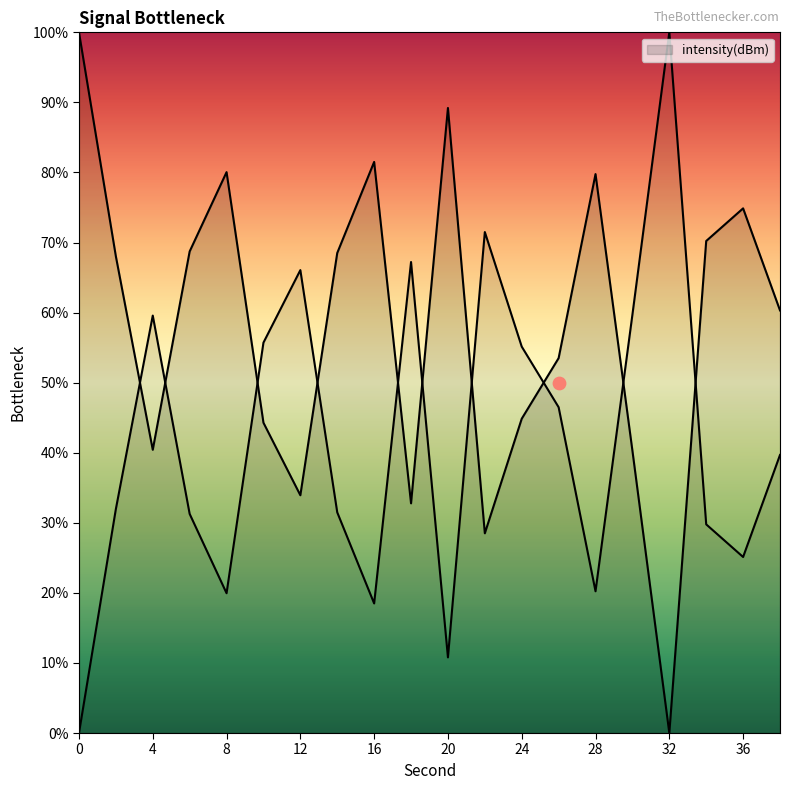

What is the change in value from 6 to 24?

-23.9